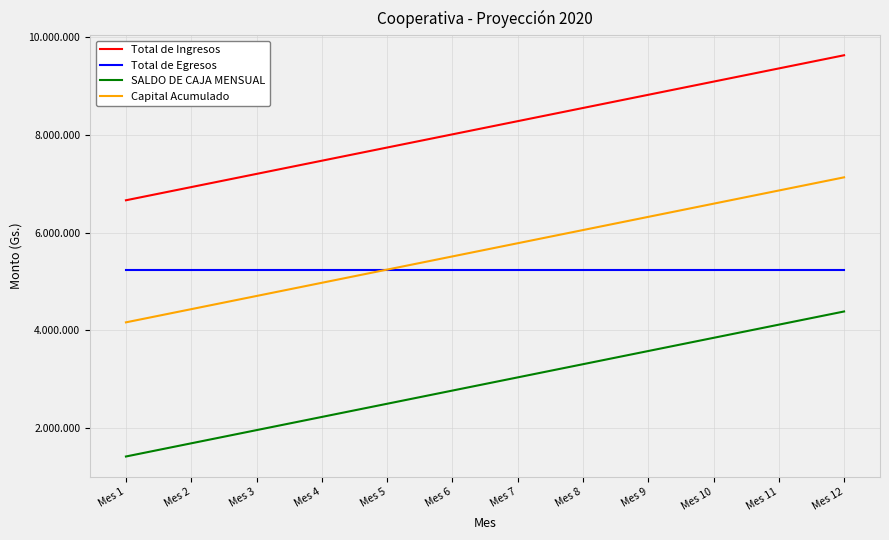

What is the spread (max minus min) of values at Mes 10?

5247279